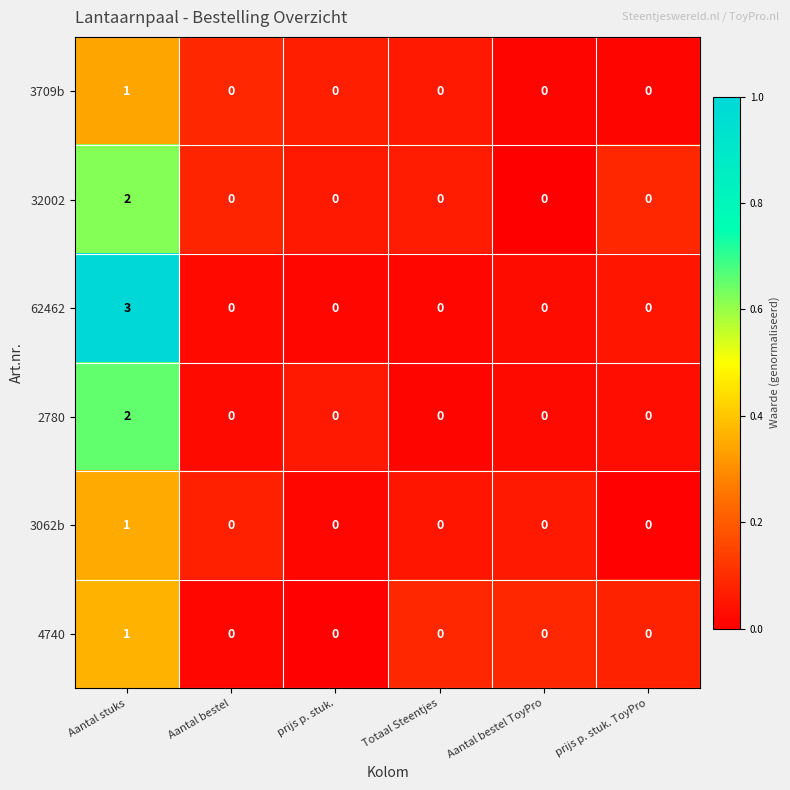

Which series has the largest range (max minus min)?

62462